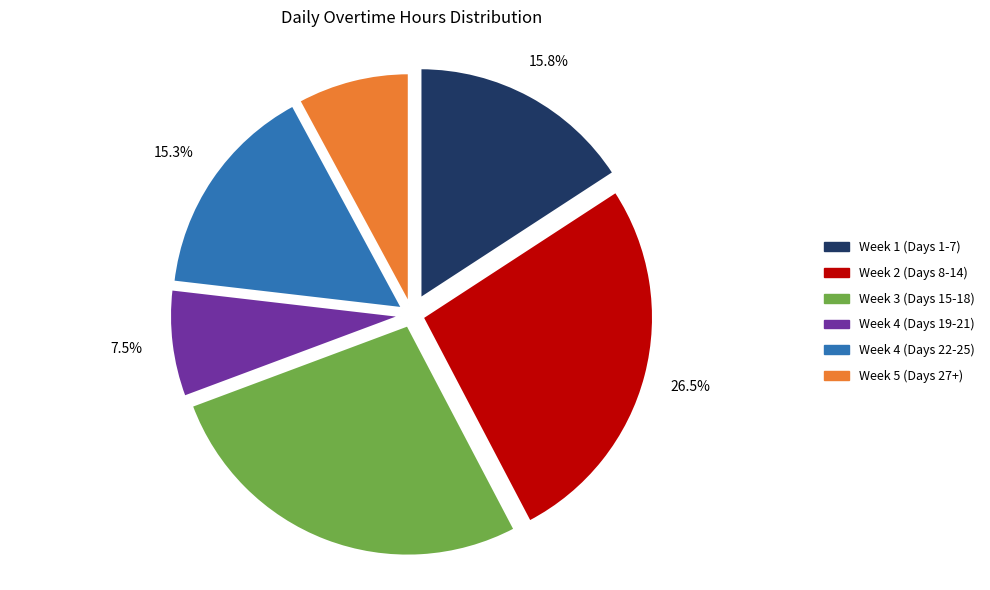

Is there a majority slice in this chart?

No